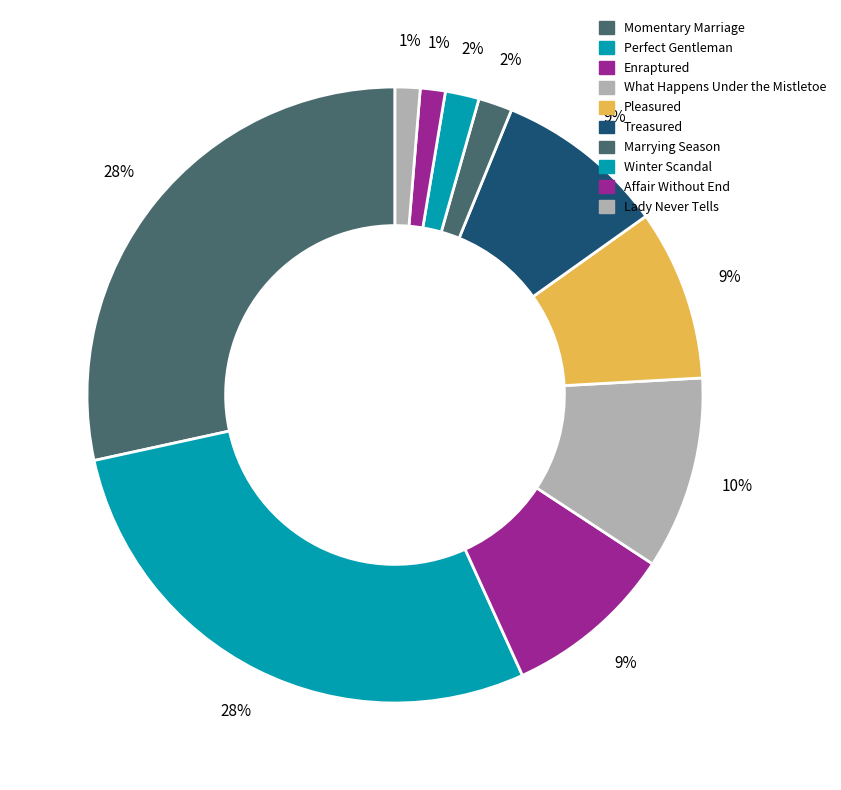

How many segments does this pie chart have?

10